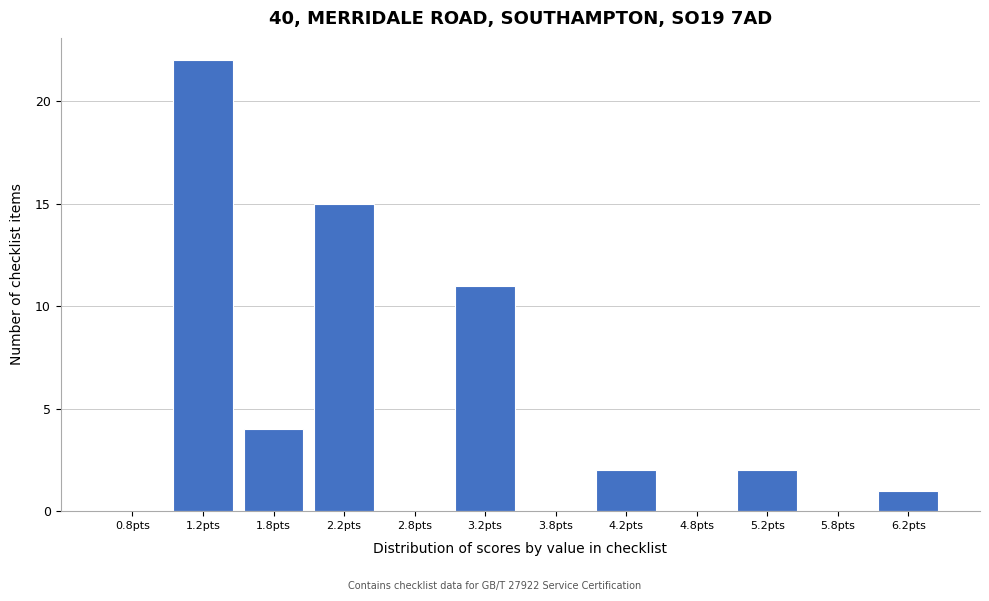

Reading left to right, list every bar in this chart as the range it spans on the x-axis followed by its height. The values are not printed on the chart, so give them approximately, as read against the axis.

0.5 to 1.0: 0
1.0 to 1.5: 22
1.5 to 2.0: 4
2.0 to 2.5: 15
2.5 to 3.0: 0
3.0 to 3.5: 11
3.5 to 4.0: 0
4.0 to 4.5: 2
4.5 to 5.0: 0
5.0 to 5.5: 2
5.5 to 6.0: 0
6.0 to 6.5: 1